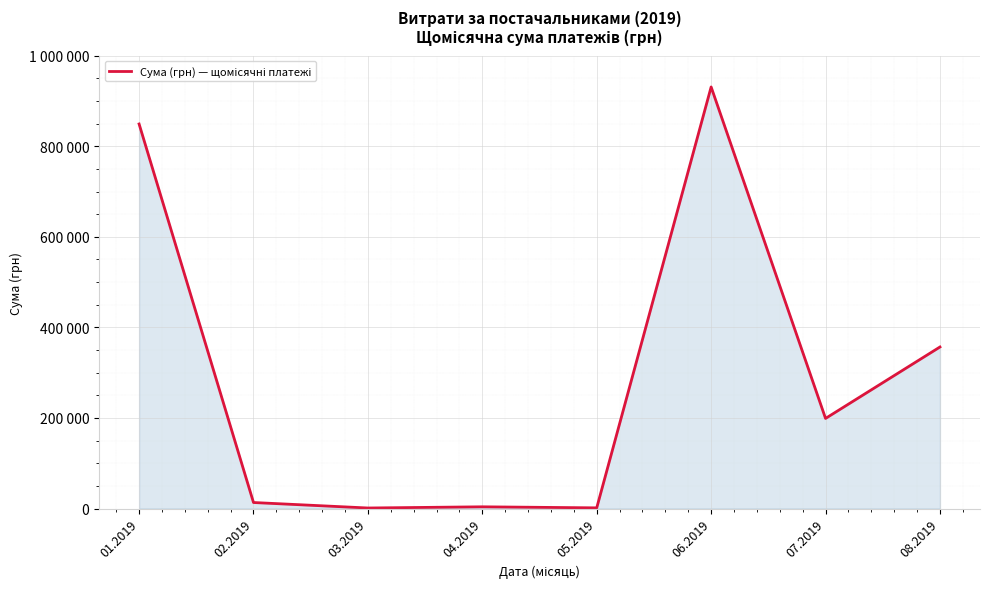

At which label is the value closest to 466049?

08.2019